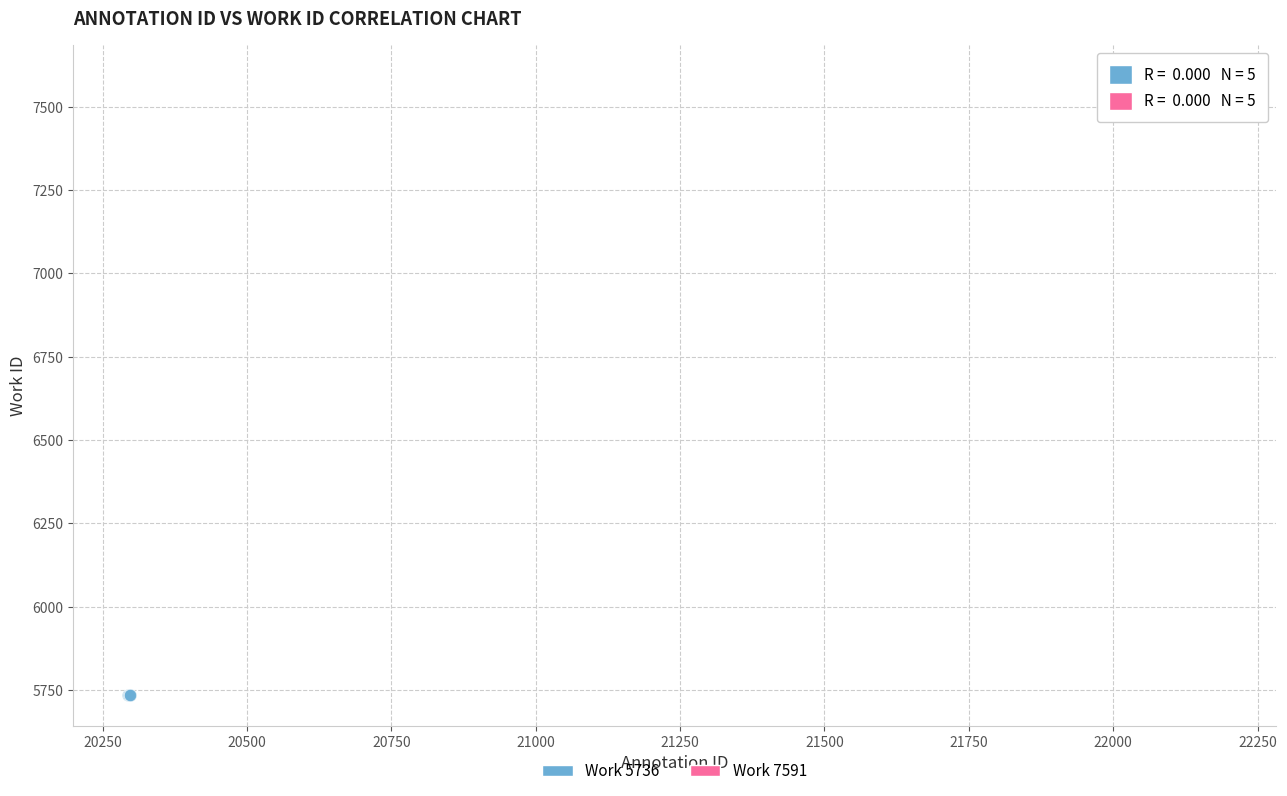

Which series contains the lowest Y value?

Work 5736